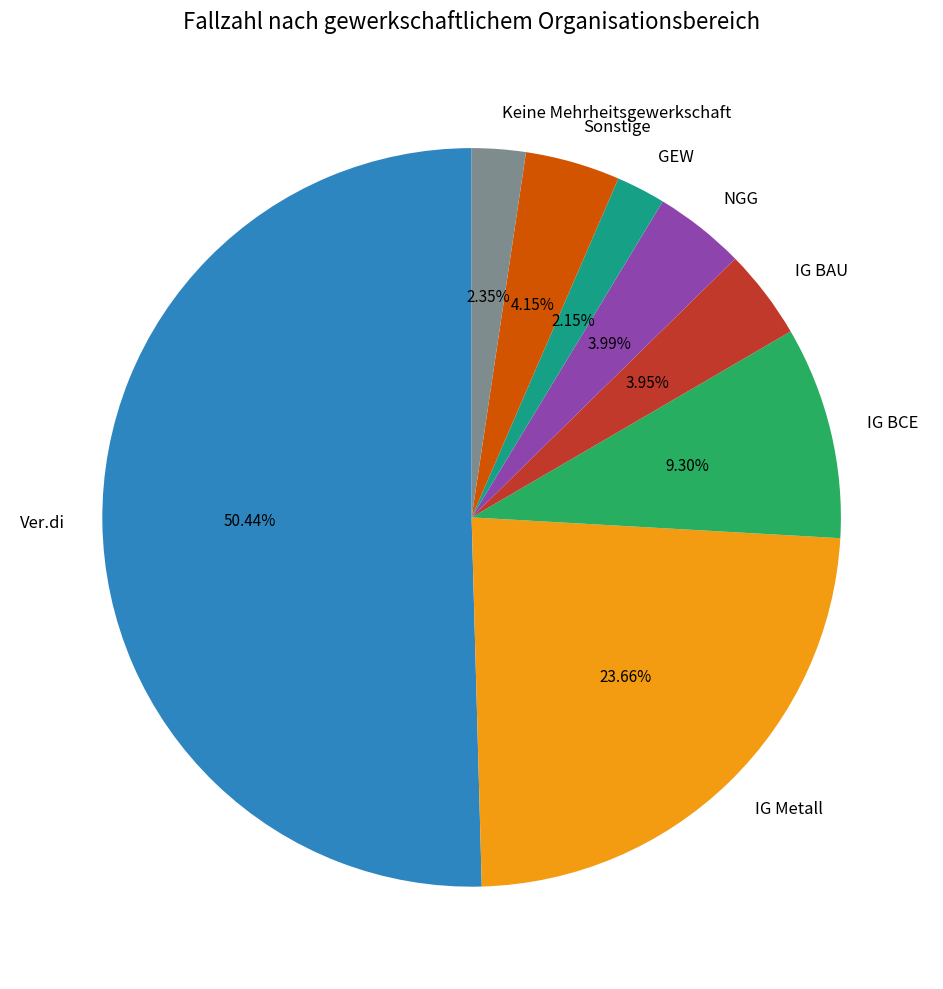

True or false: IG BCE accounts for 15% of the total.

False